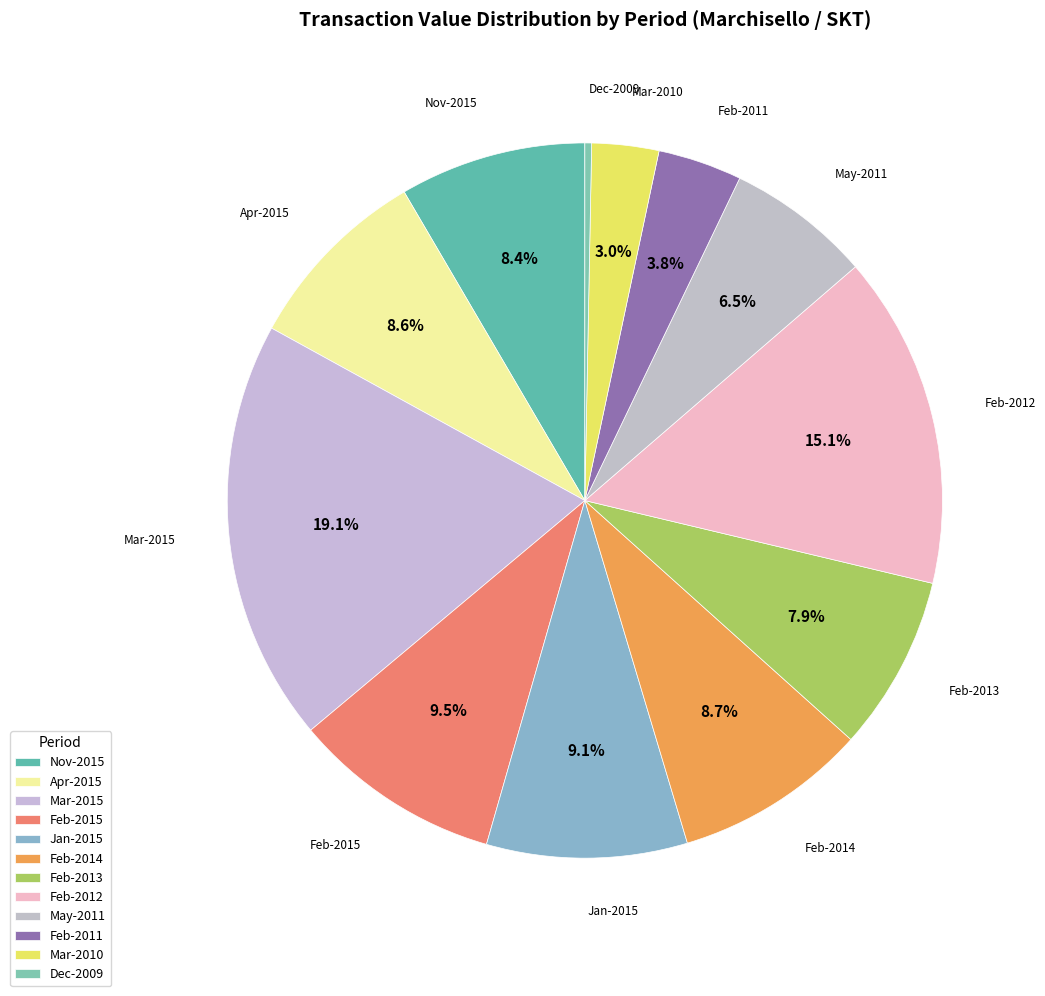

What is the smallest slice in the pie chart?

Dec-2009